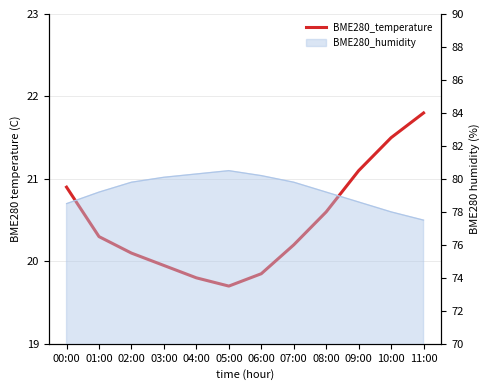

Reading right to left, list all the values displayed in this chart.

21.8	21.5	21.1	20.6	20.2	19.9	19.7	19.8	19.9	20.1	20.3	20.9